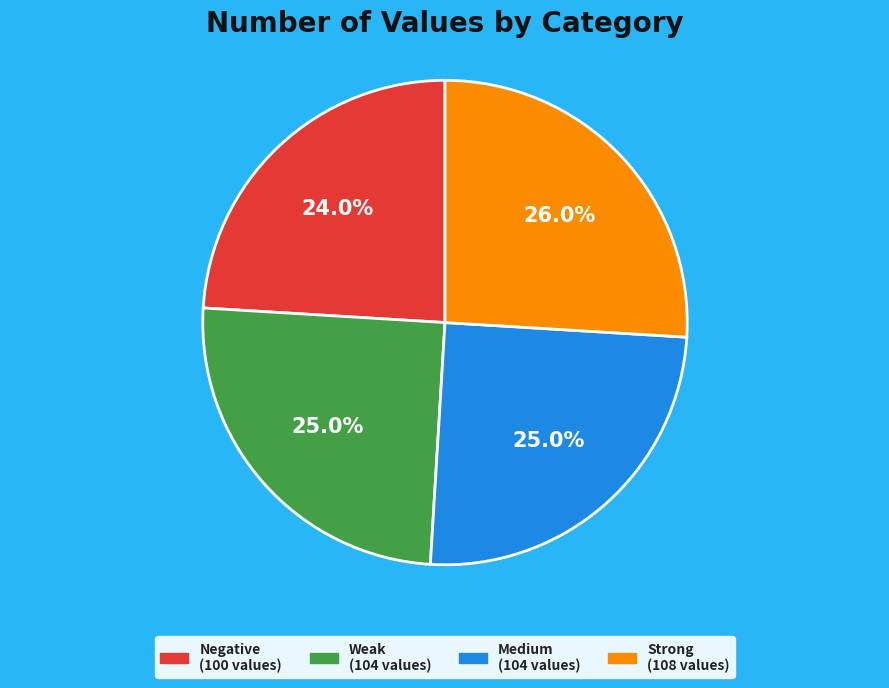

What is the ratio of the value at Medium to the value at Negative?

1.0